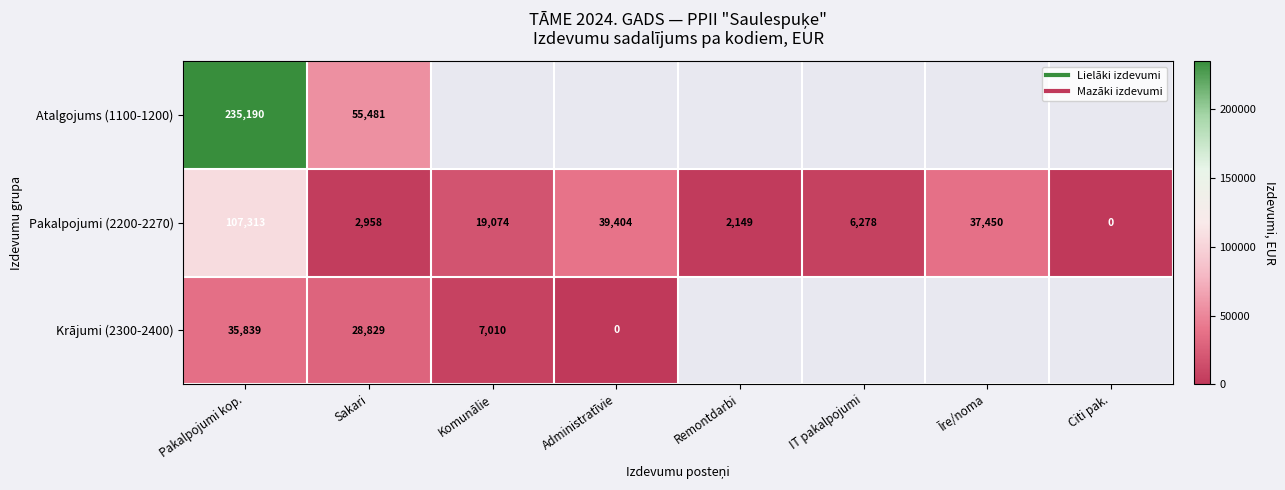

At which category is the sum across all series the highest?

Pakalpojumi kop.